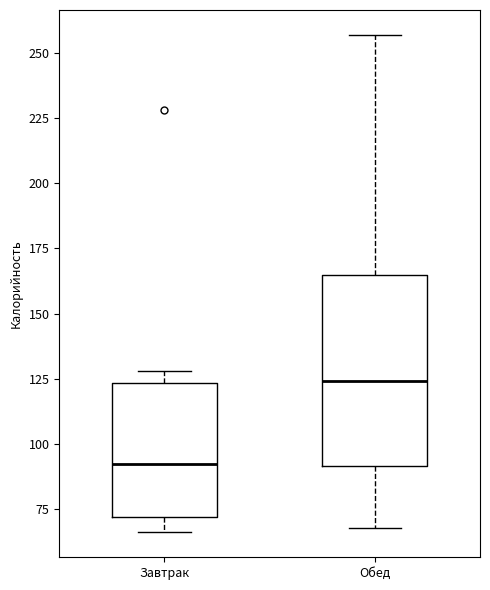

Where is the upper edge of the box for Завтрак on the y-axis? The values are not printed on the chart, so give them approximately, as read against the axis.

125